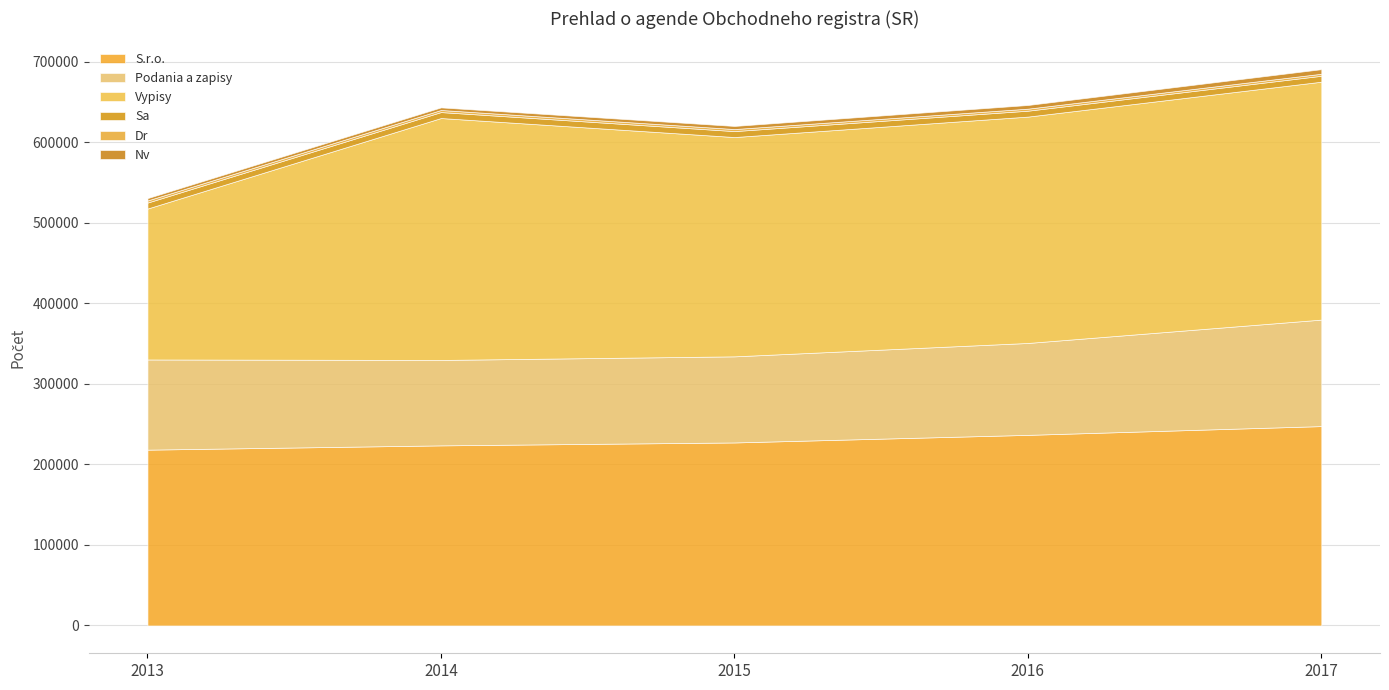

How many data points in S.r.o. are above 227176?

2